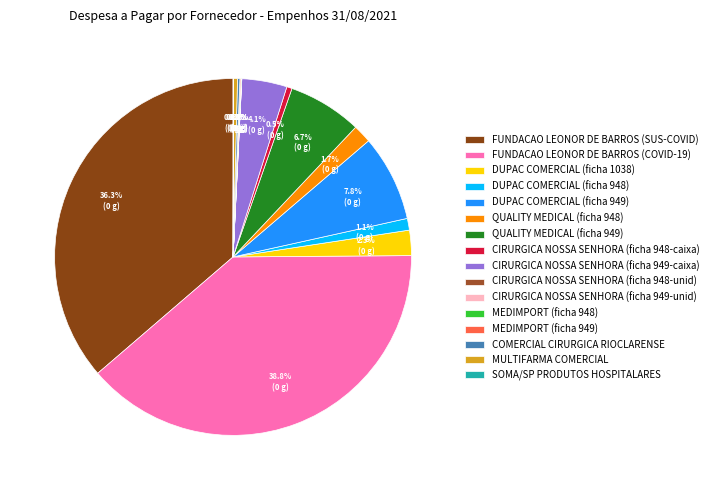

Rank the categories by value from highest to lowest.

FUNDACAO LEONOR DE BARROS (COVID-19), FUNDACAO LEONOR DE BARROS (SUS-COVID), DUPAC COMERCIAL (ficha 949), QUALITY MEDICAL (ficha 949), CIRURGICA NOSSA SENHORA (ficha 949-caixa), DUPAC COMERCIAL (ficha 1038), QUALITY MEDICAL (ficha 948), DUPAC COMERCIAL (ficha 948), CIRURGICA NOSSA SENHORA (ficha 948-caixa), MULTIFARMA COMERCIAL, COMERCIAL CIRURGICA RIOCLARENSE, MEDIMPORT (ficha 949), SOMA/SP PRODUTOS HOSPITALARES, MEDIMPORT (ficha 948), CIRURGICA NOSSA SENHORA (ficha 949-unid), CIRURGICA NOSSA SENHORA (ficha 948-unid)